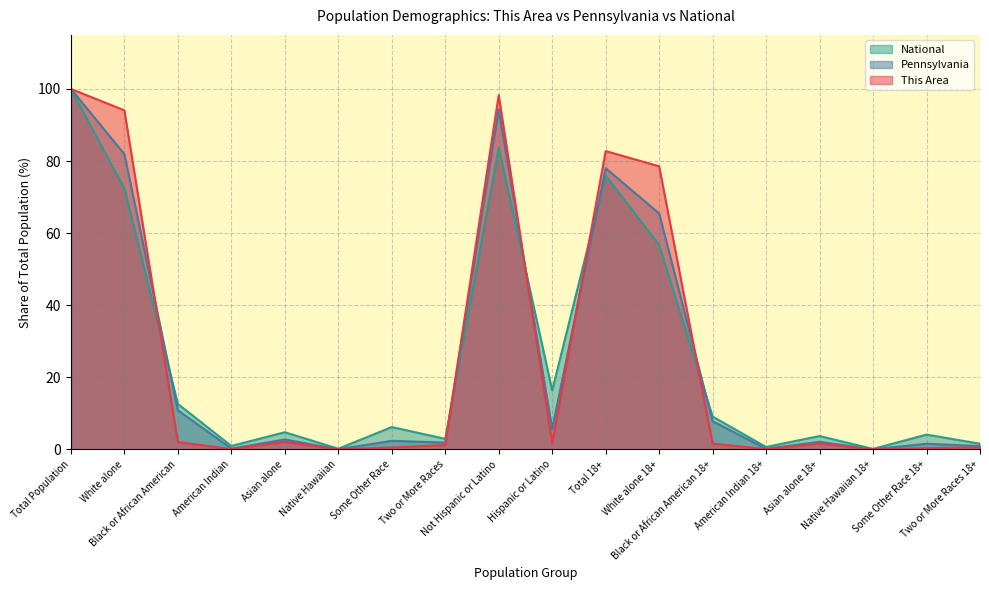

After their last crossing, which series has the higher values: National or Pennsylvania?

National